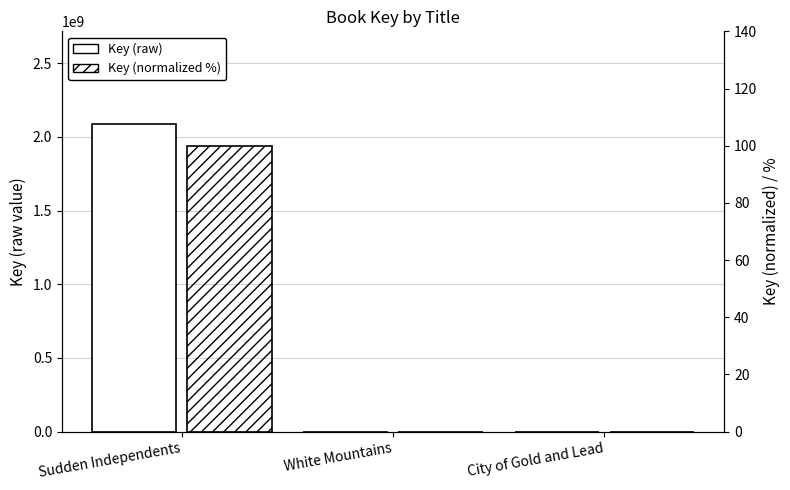

How many bars are there in each group?

2